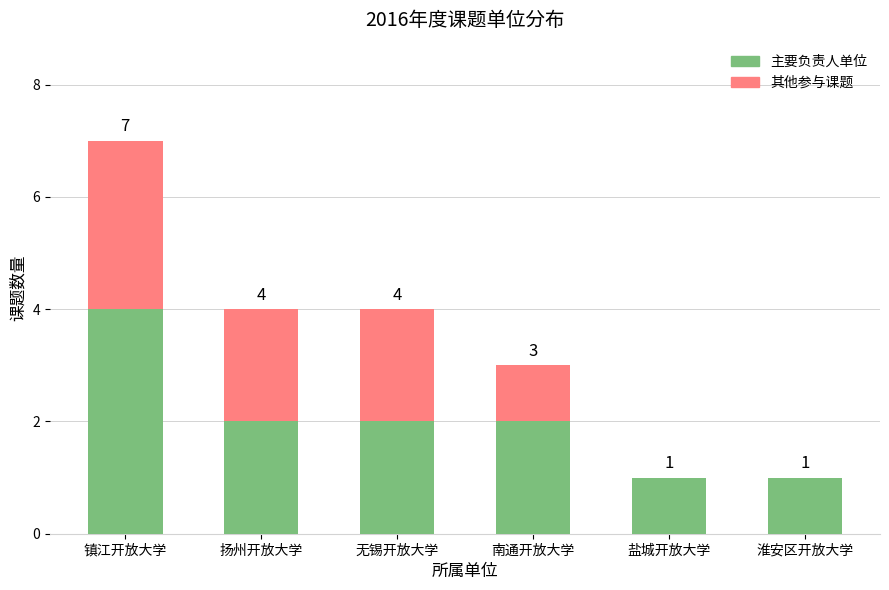

What is the total value across all series at 淮安区开放大学?

1